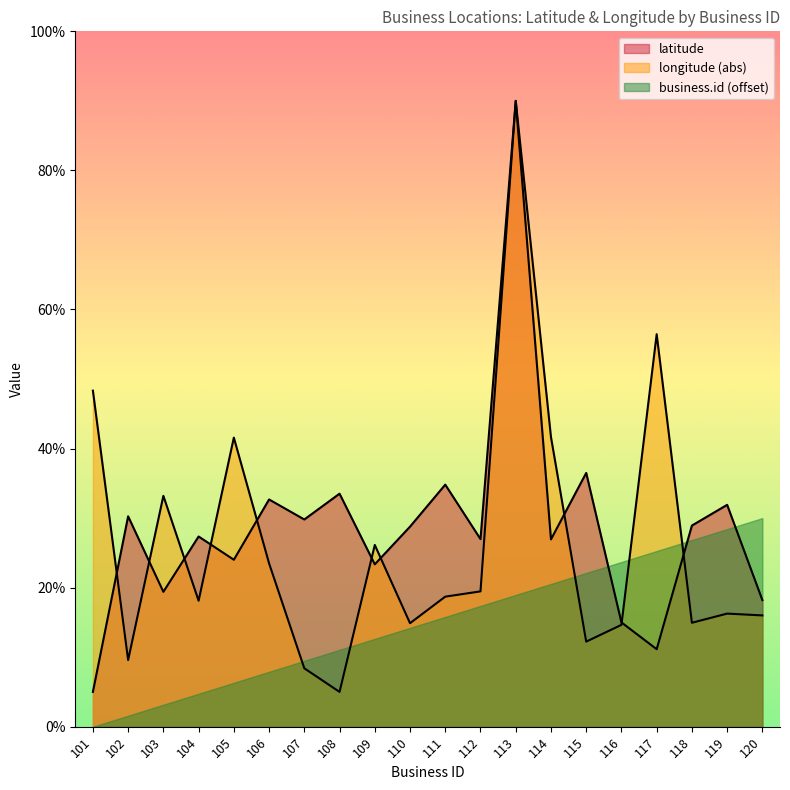

Which series has the largest total across all categories?

latitude